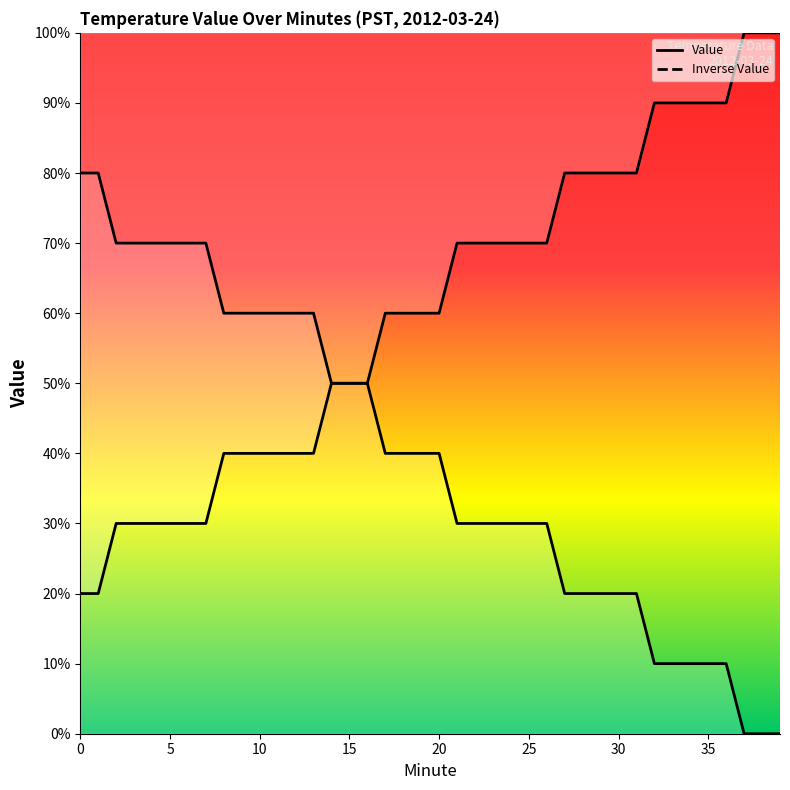

Between 11 and 24, which is larger?

11